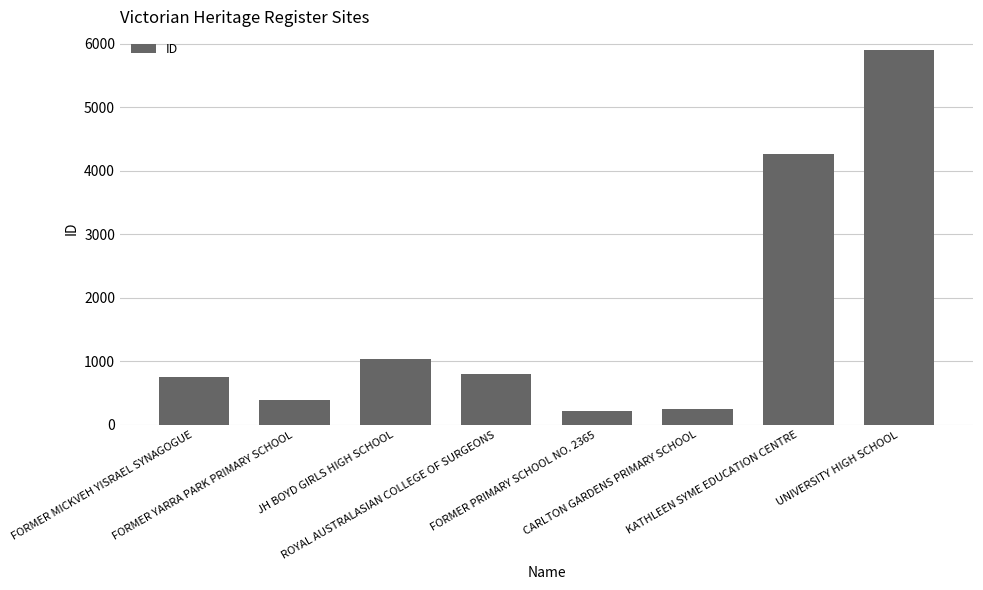

Count the number of categories in the chart.

8